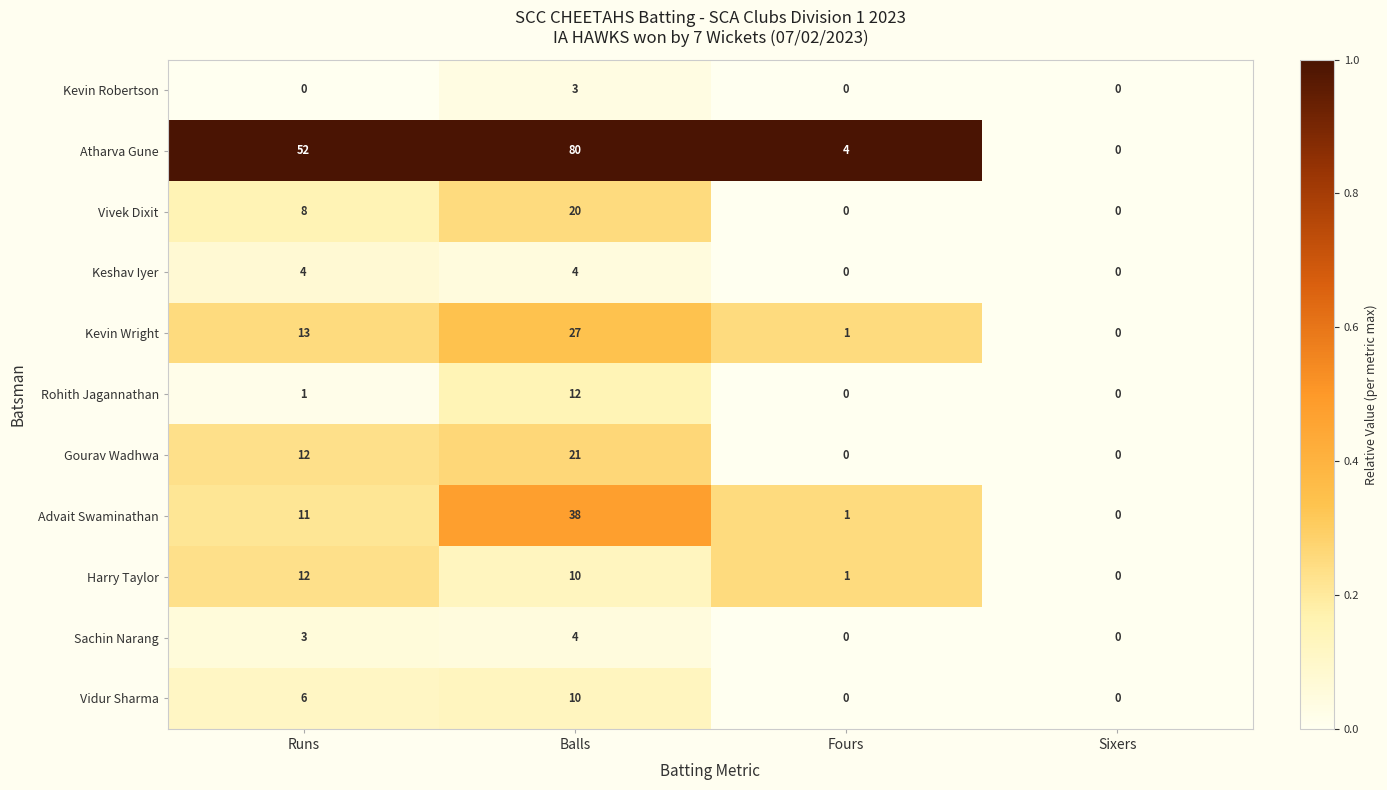

Count the number of data series in this chart.

11